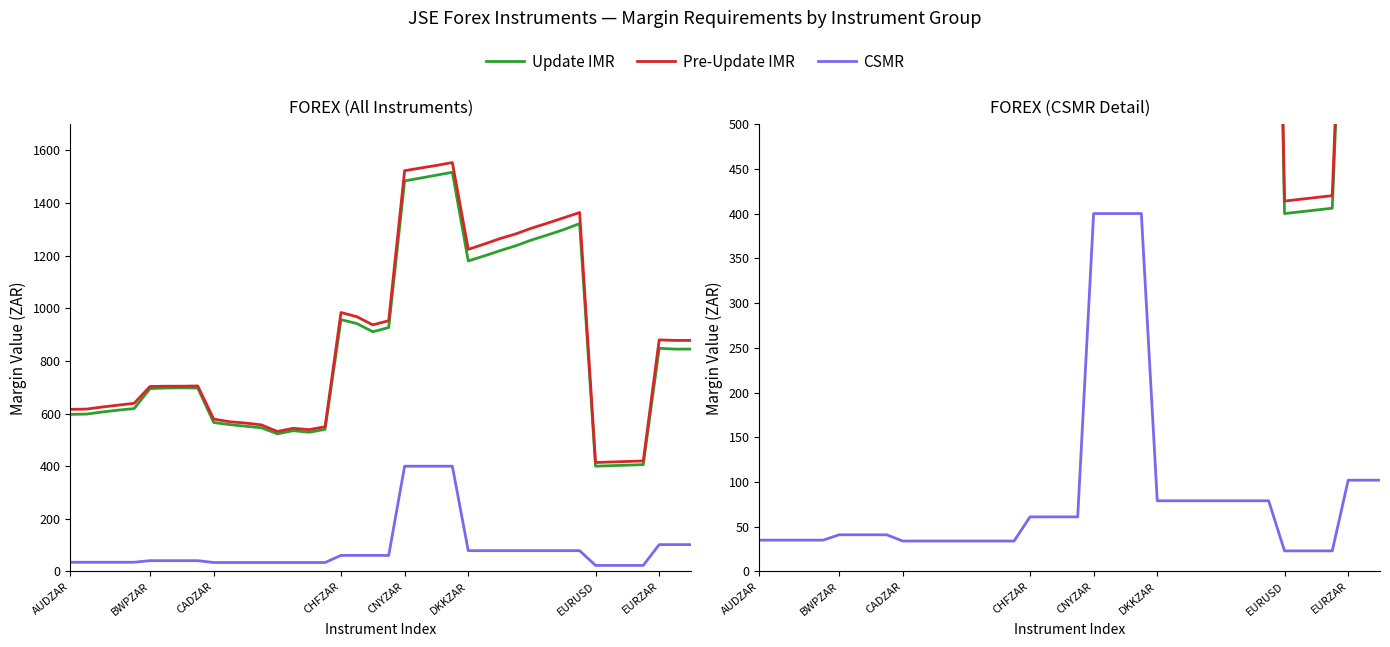

What is the difference between the maximum and minimum values in the CSMR series?

377